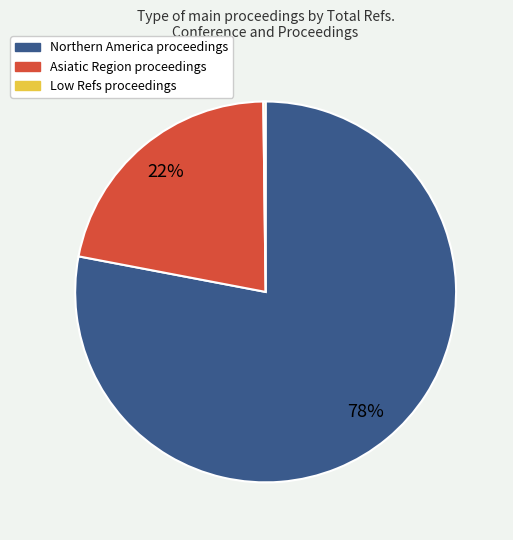

To the nearest percent, what is the average slice percentage?

33%